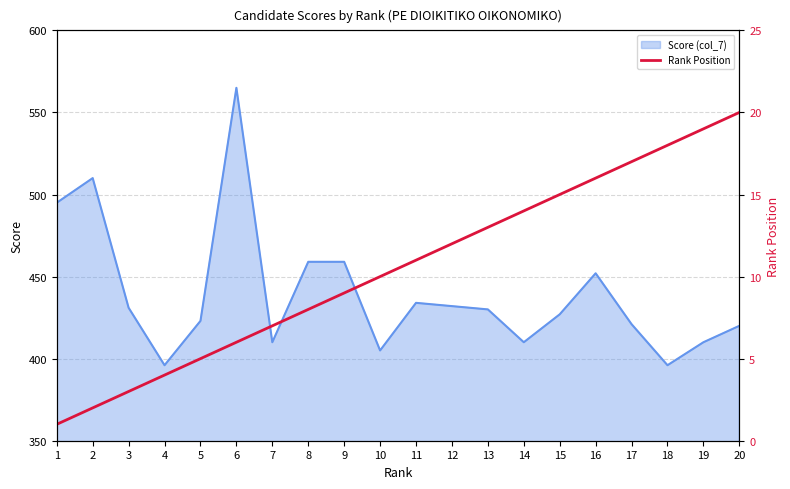

The value of Score (col_7) at 17 is 695. True or false?

False